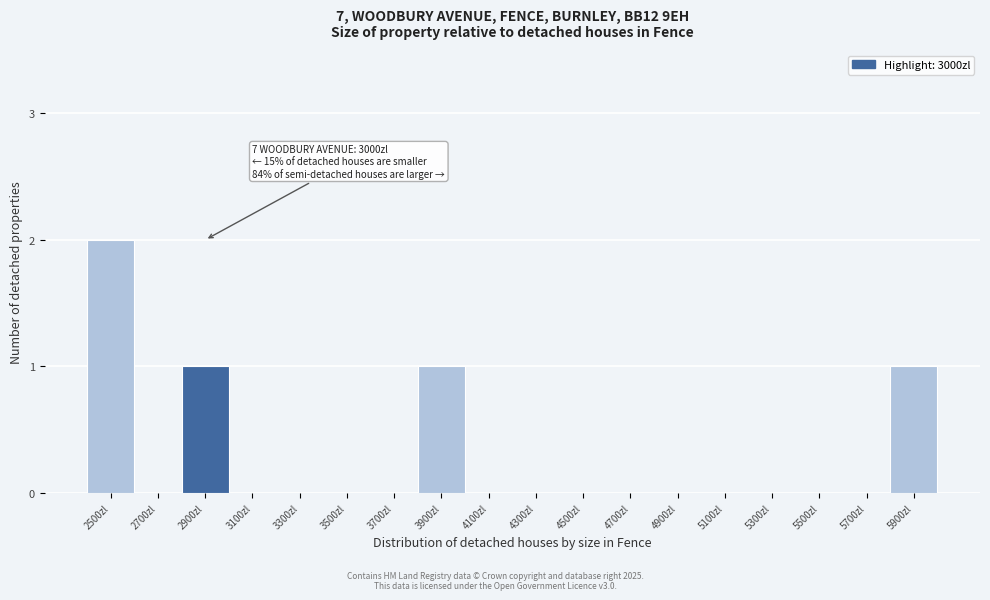

Reading left to right, extract all data points from this chart.

2500zl=2	2700zl=0	2900zl=1	3100zl=0	3300zl=0	3500zl=0	3700zl=0	3900zl=1	4100zl=0	4300zl=0	4500zl=0	4700zl=0	4900zl=0	5100zl=0	5300zl=0	5500zl=0	5700zl=0	5900zl=1